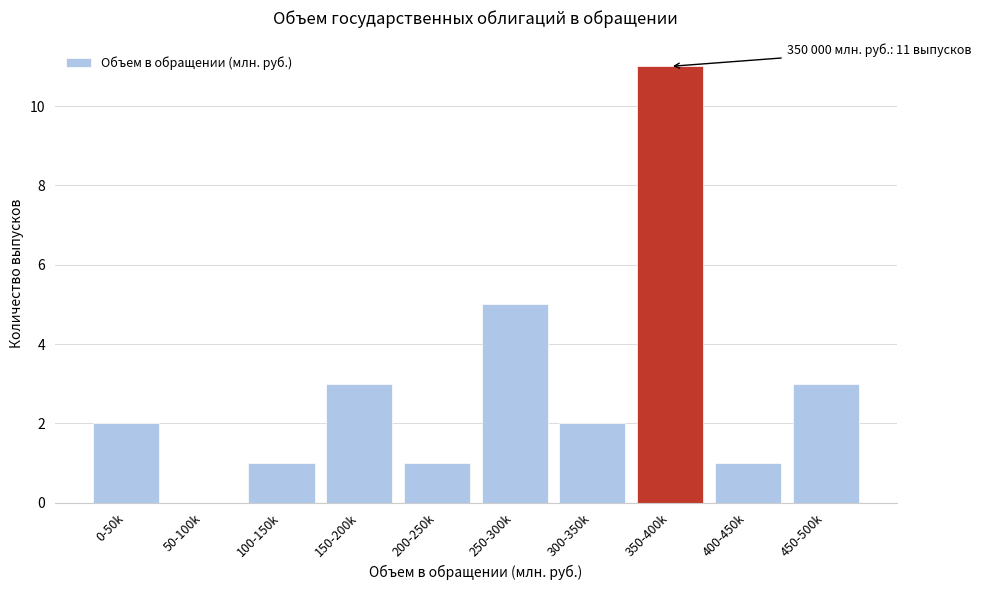

Reading left to right, list all the values displayed in this chart.

0-50k=2	50-100k=0	100-150k=1	150-200k=3	200-250k=1	250-300k=5	300-350k=2	350-400k=11	400-450k=1	450-500k=3